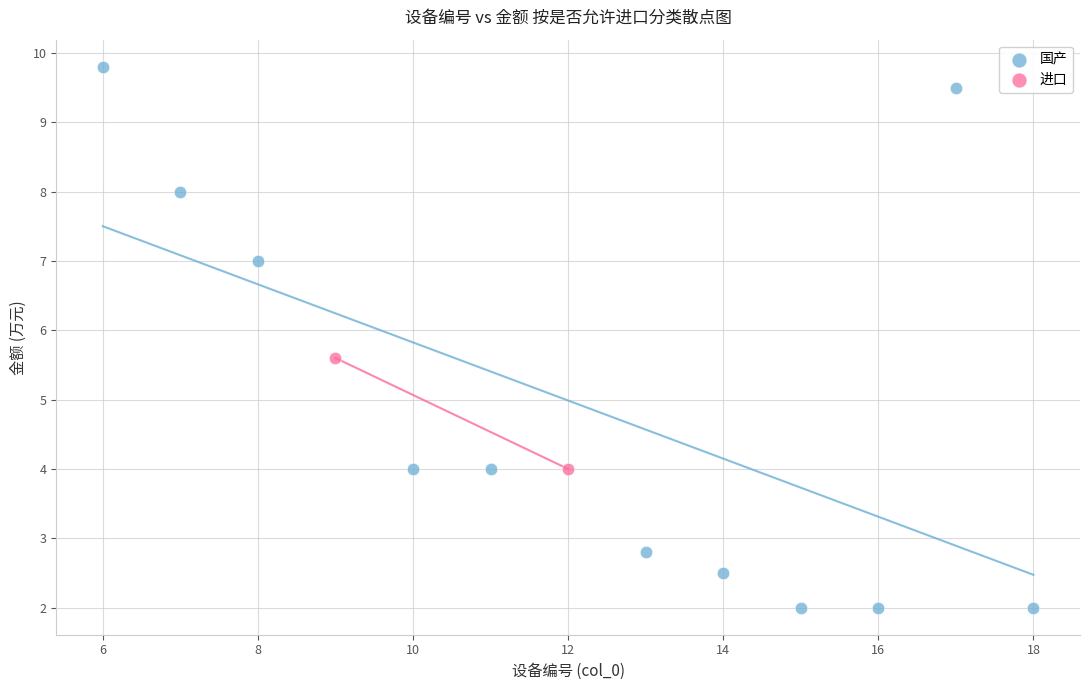

What are all the series names shown in the legend?

国产, 进口